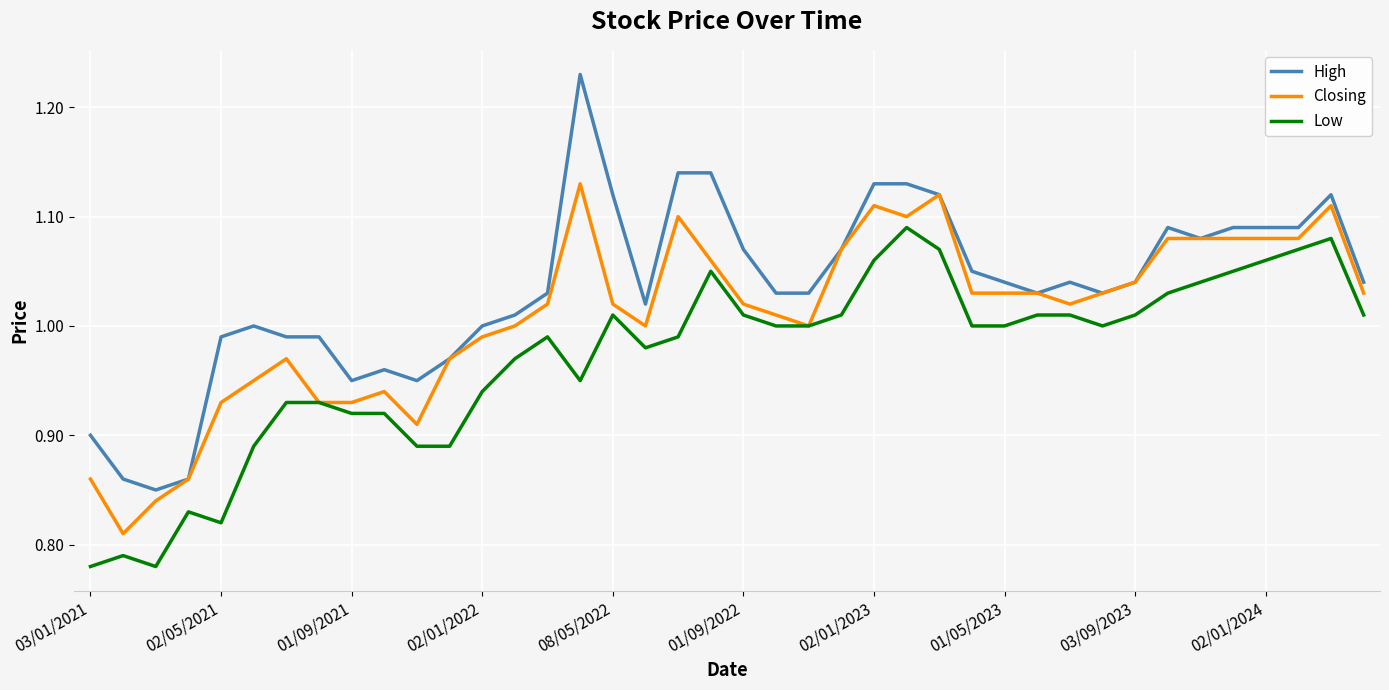

Which series has the largest total across all categories?

High